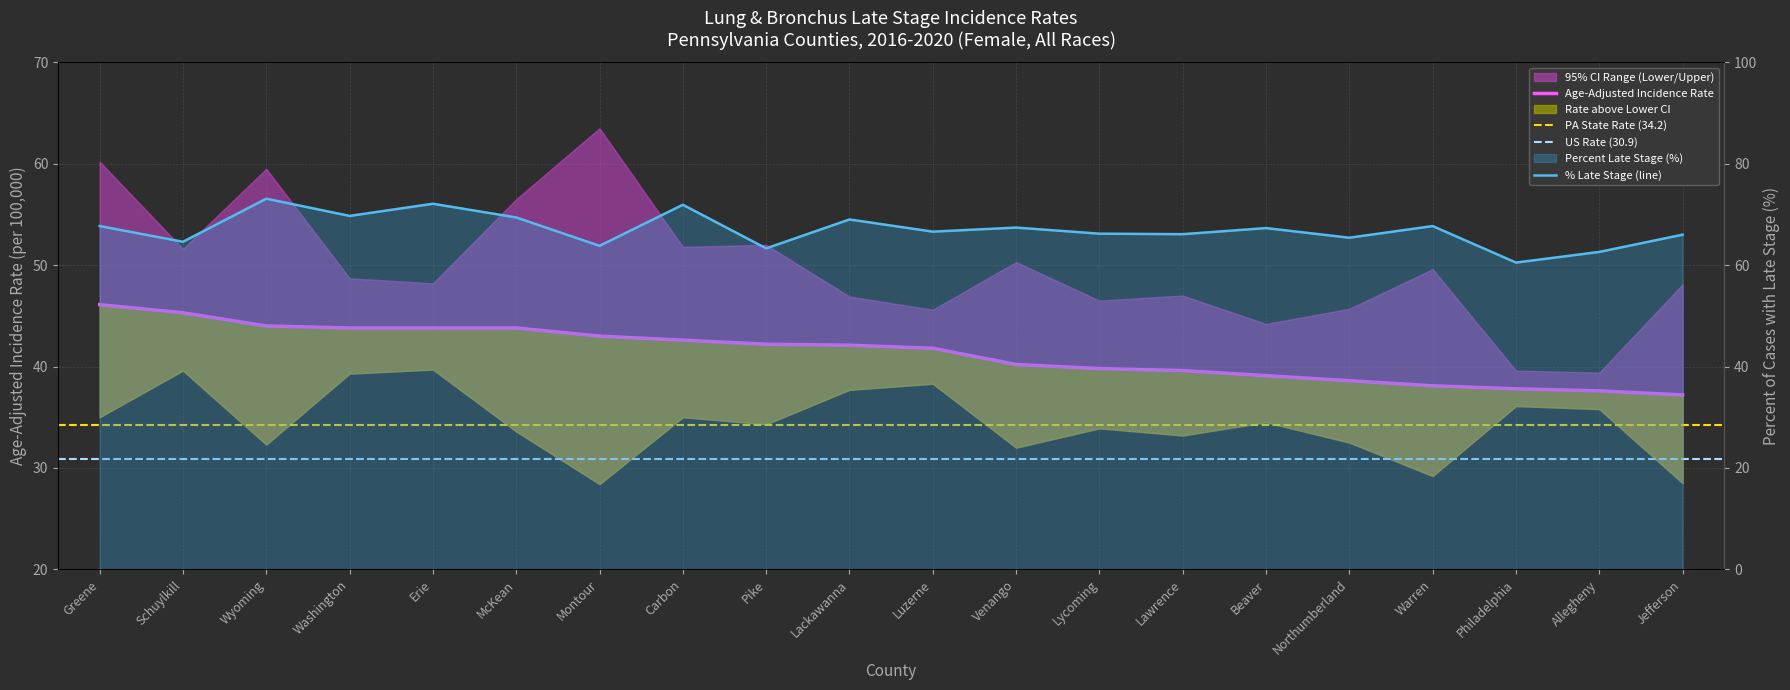

In Percent Late Stage, how many points are higher than both neighbors (excluding endpoints)?

7